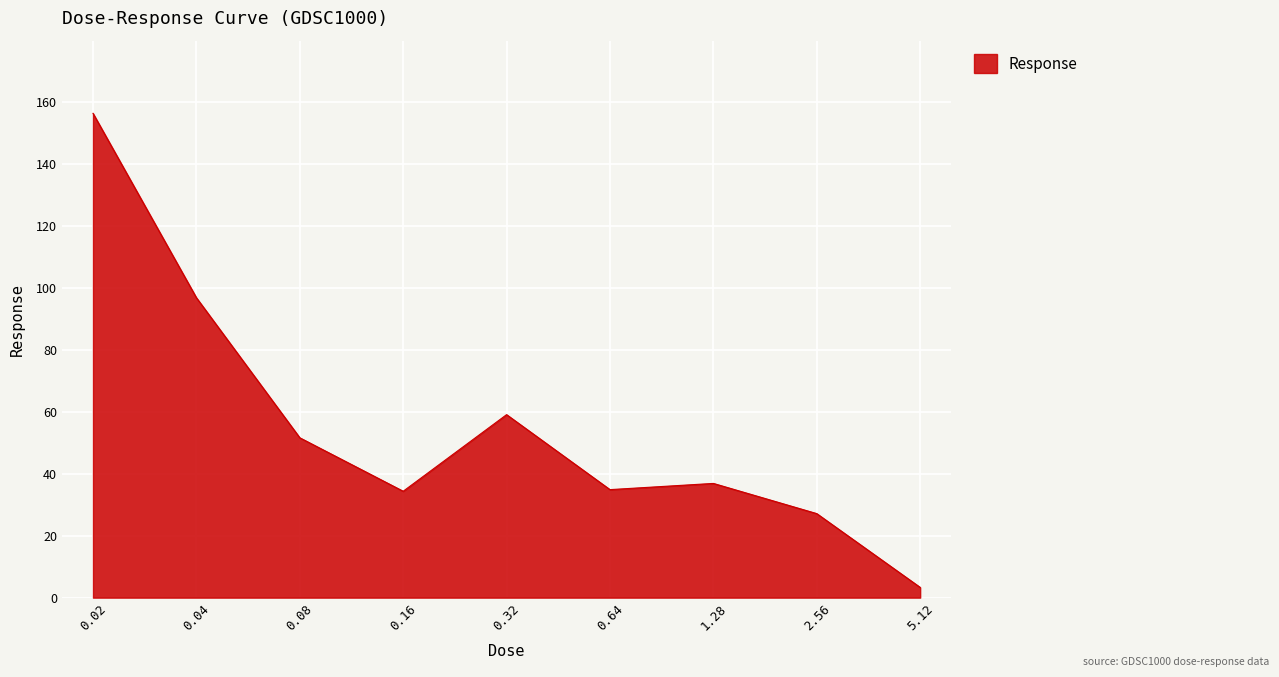

Where is the data nearest to the value 79?

0.04